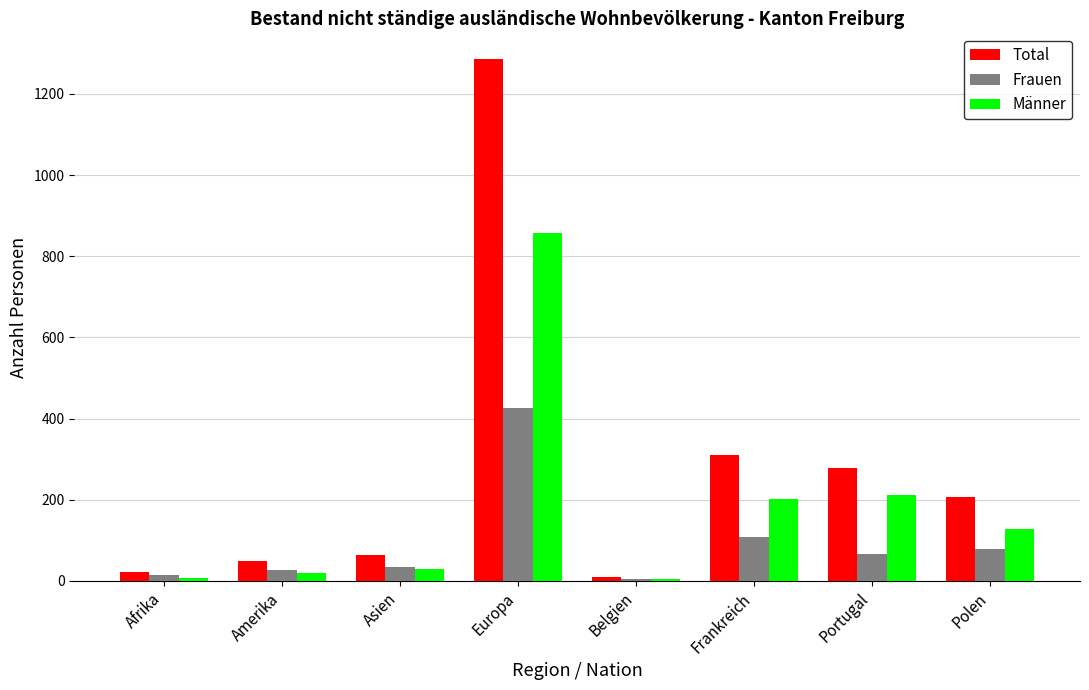

What is the greatest value displayed?

1285